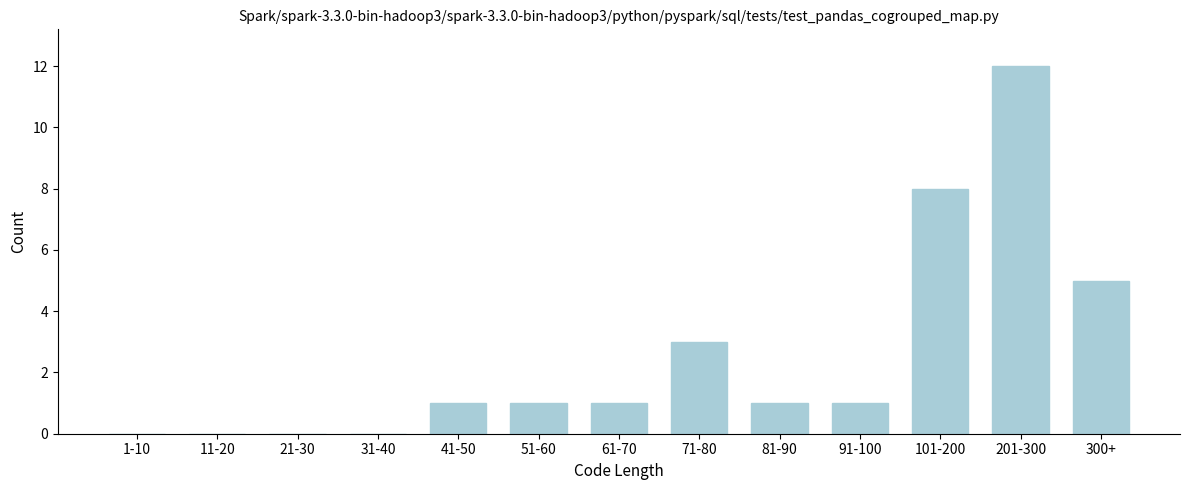

Reading left to right, what are all the values shown in this chart?

1-10=0	11-20=0	21-30=0	31-40=0	41-50=1	51-60=1	61-70=1	71-80=3	81-90=1	91-100=1	101-200=8	201-300=12	300+=5